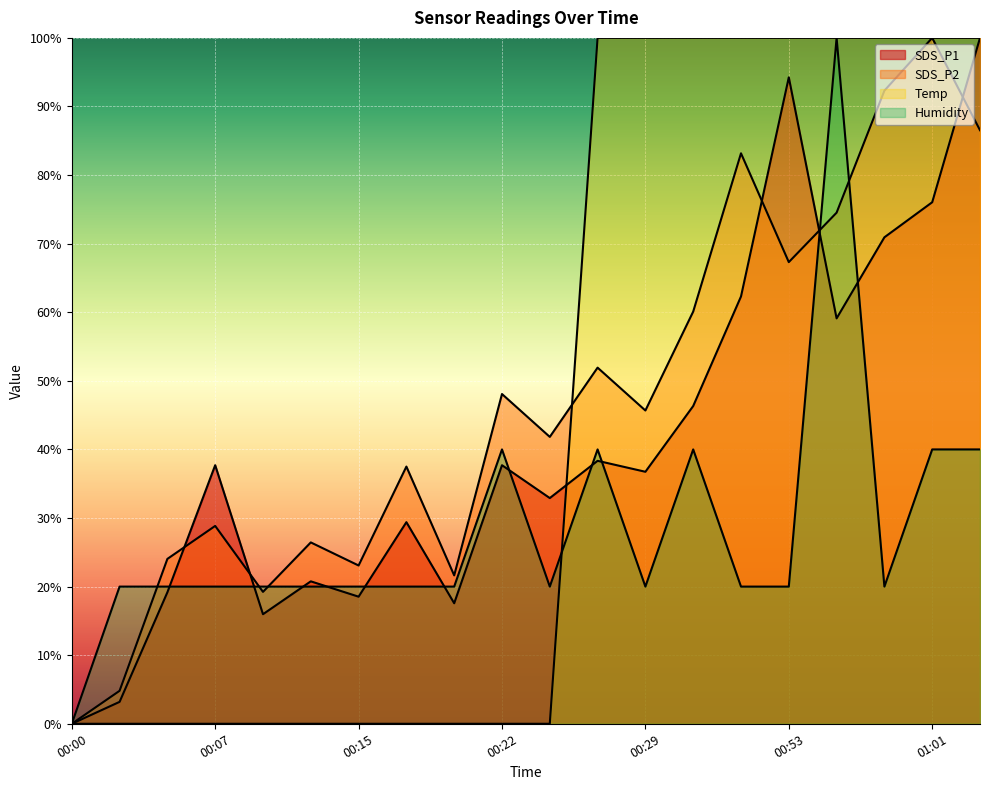

True or false: SDS_P2 and Humidity cross at least once.

True